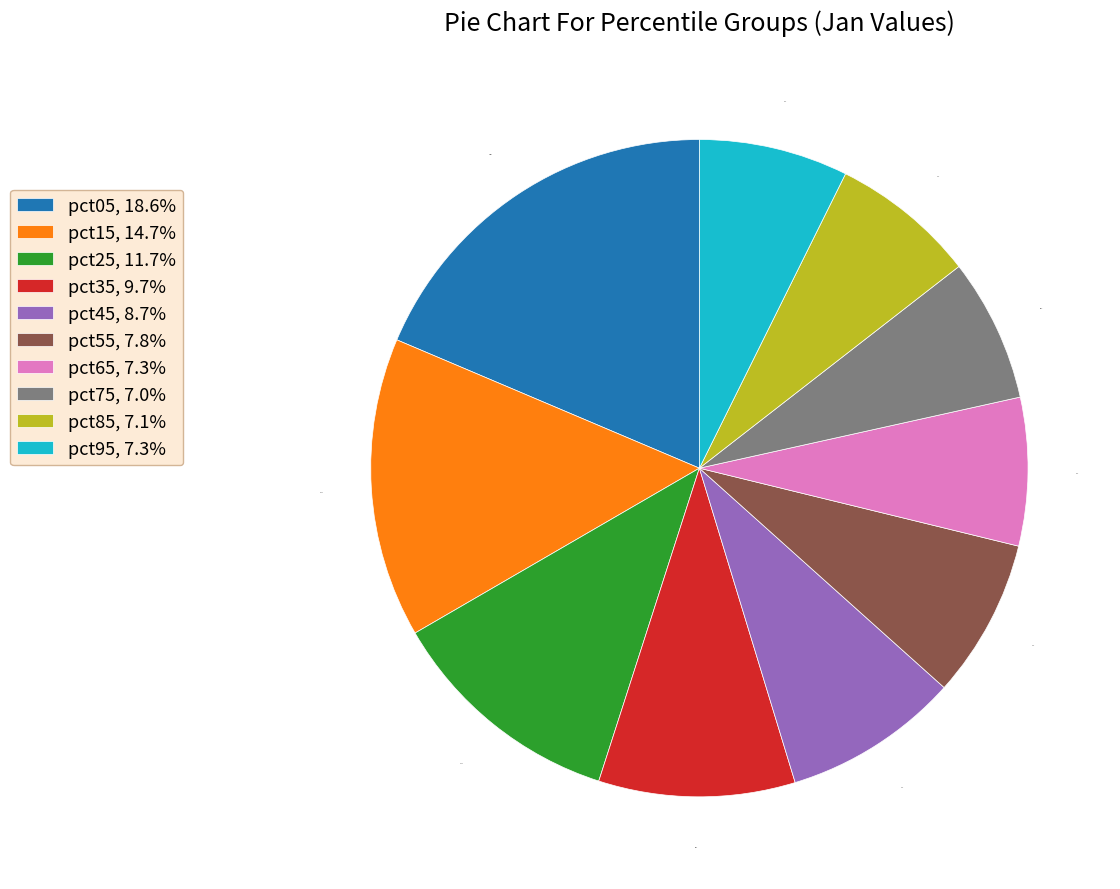

Is pct45 the majority of the pie?

No